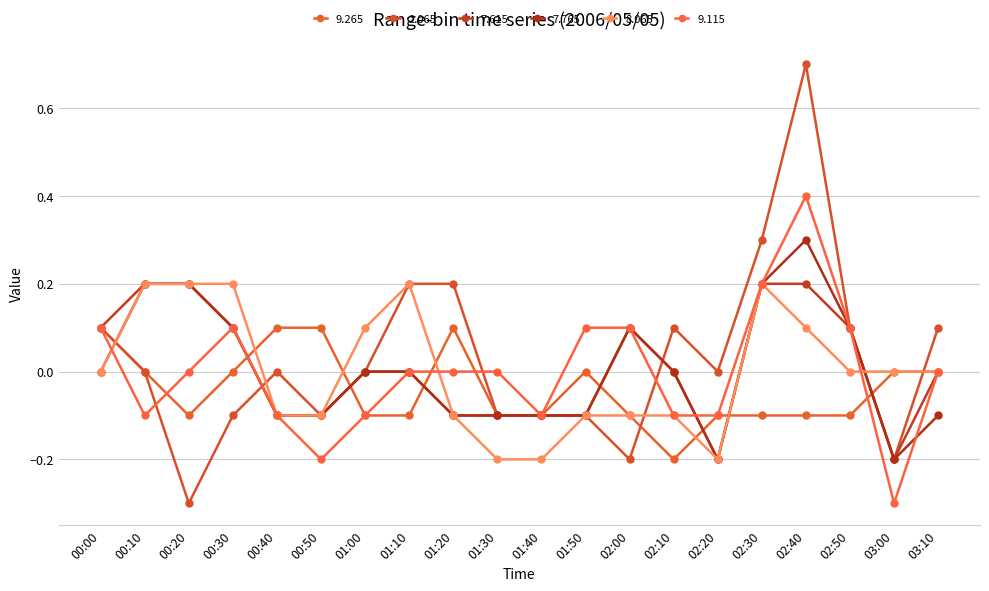

After their last crossing, which series has the higher values: 9.115 or 7.765?

9.115